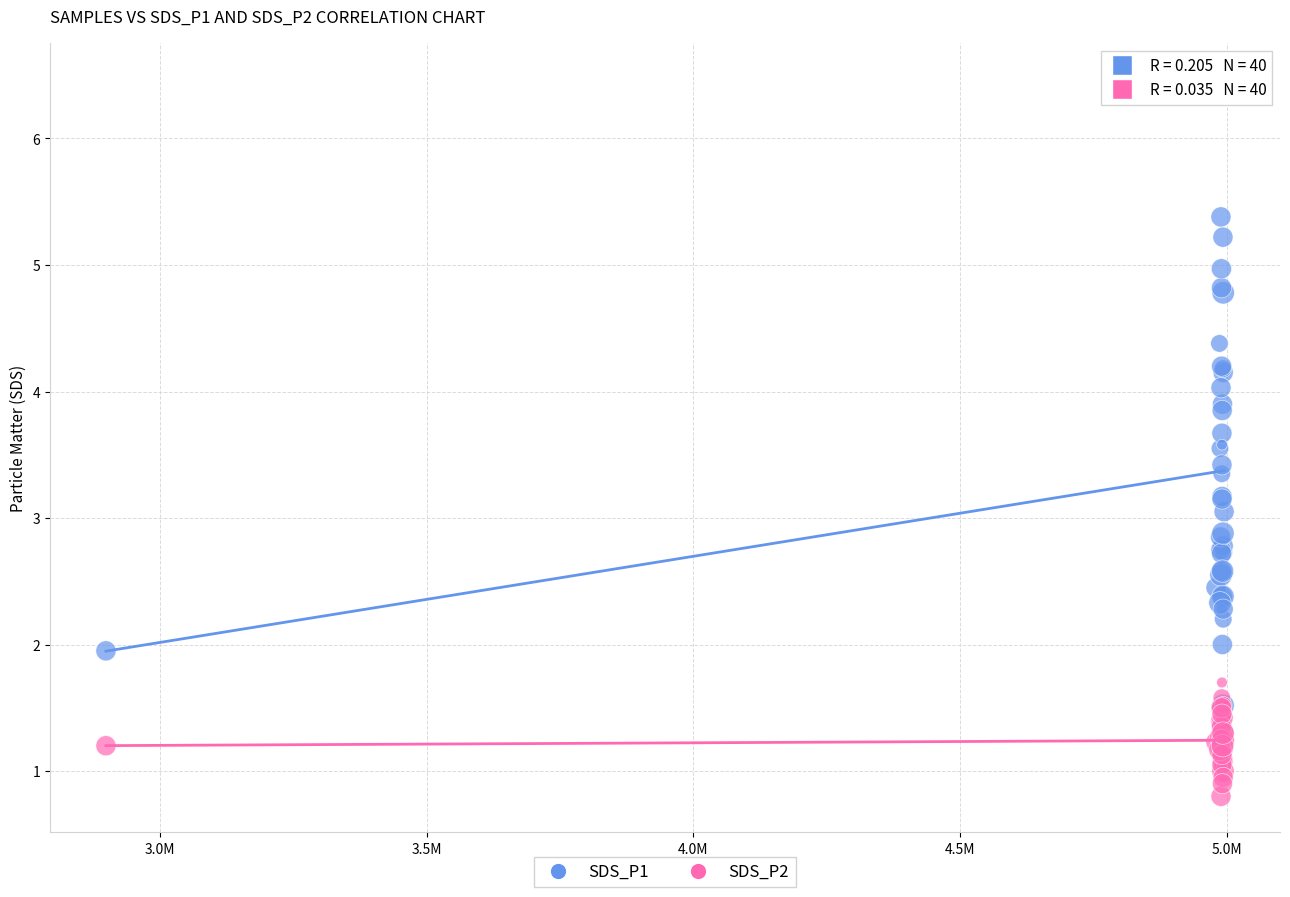

What are all the series names shown in the legend?

SDS_P1, SDS_P2